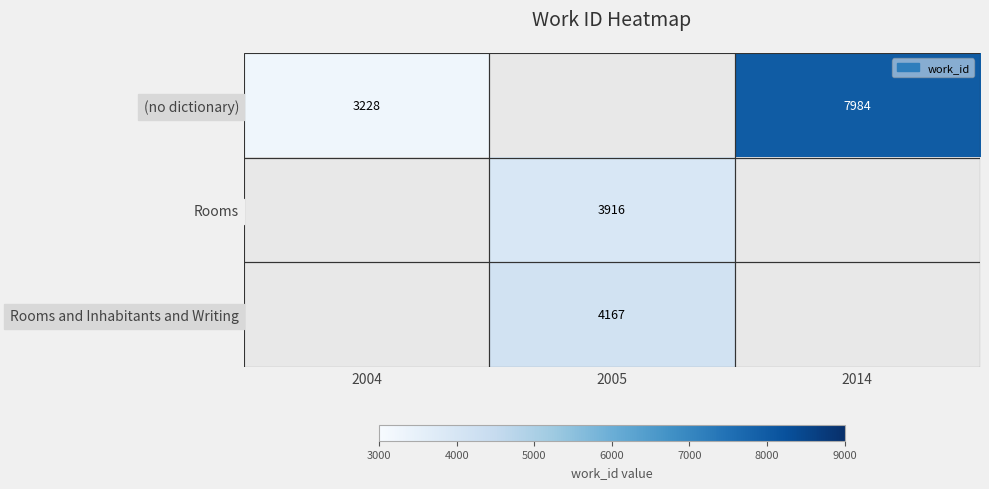

At how many categories does at least one series exceed 6726?

1